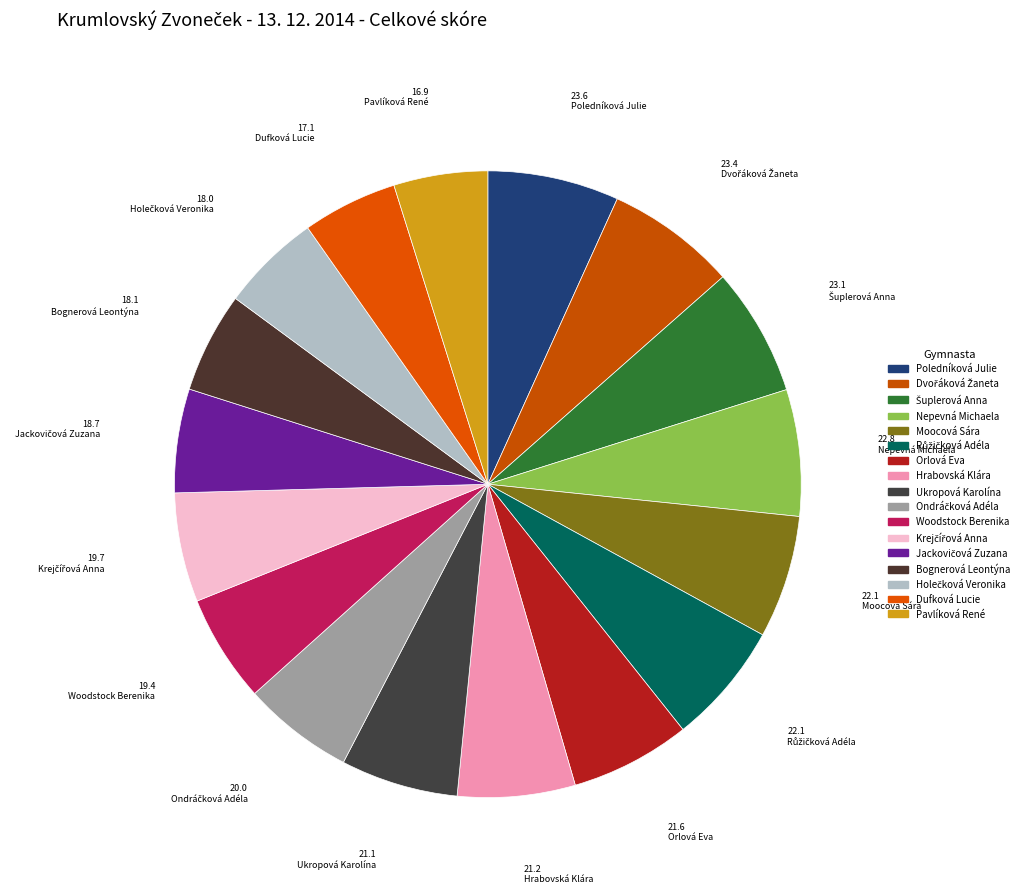

What is the change in value from Hrabovská Klára to Krejčířová Anna?

-1.5